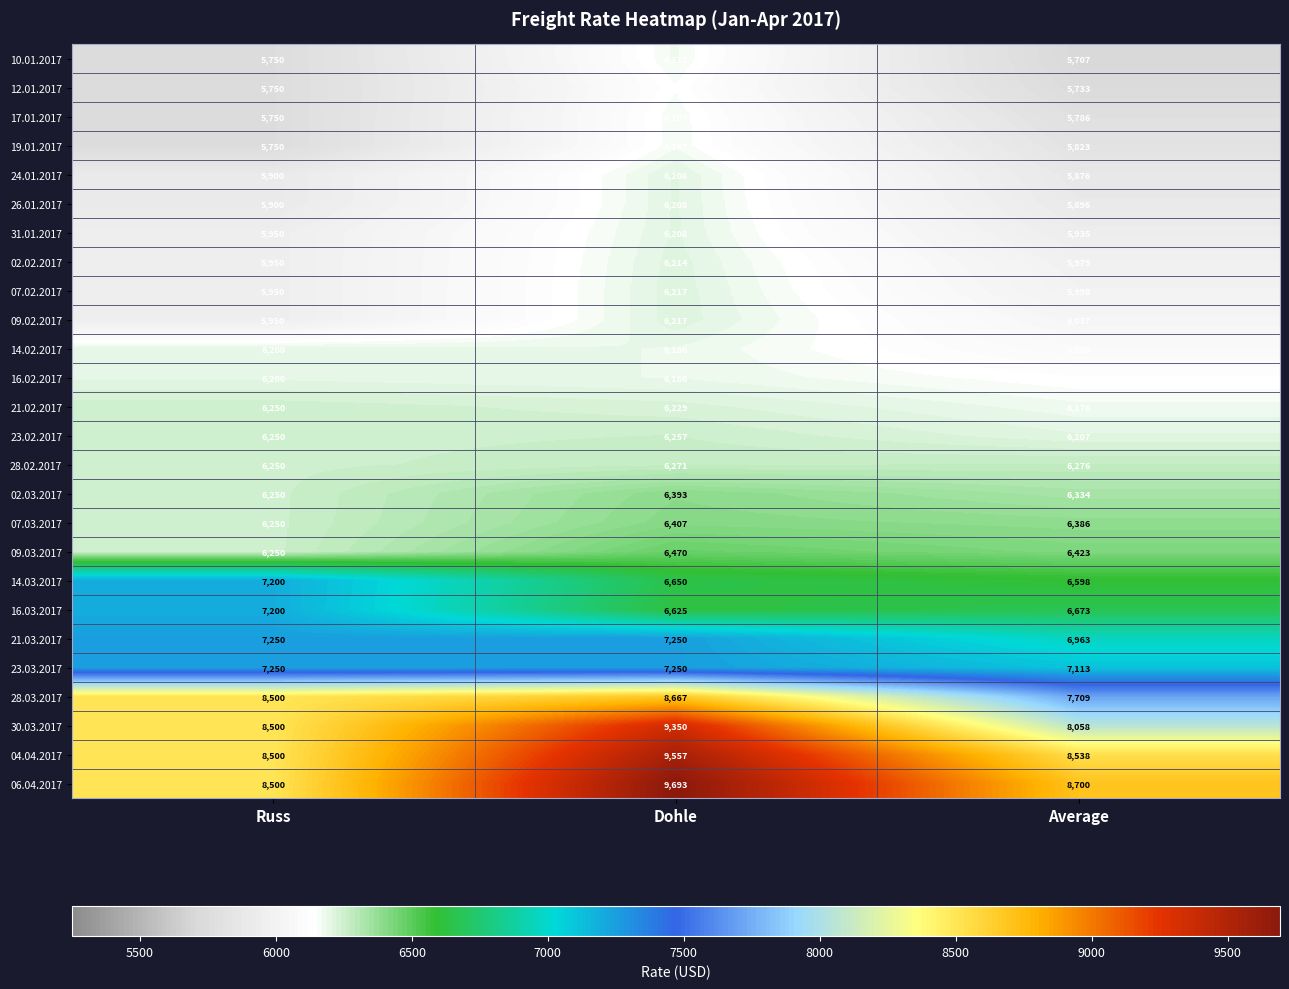

What is the sum of all 28.03.2017 values?

24876